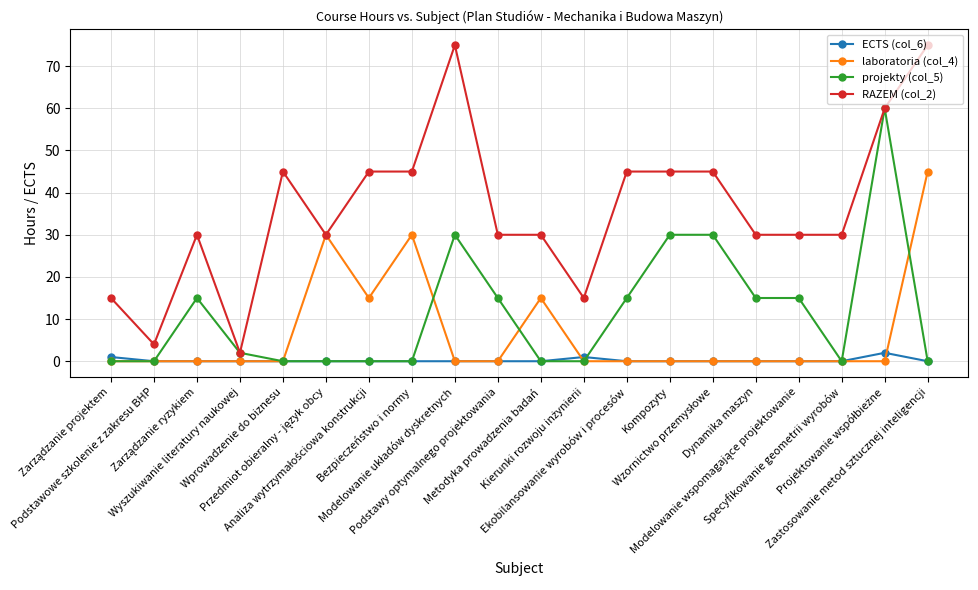

Rank the series by their maximum value, from highest to lowest.

RAZEM (col_2), projekty (col_5), laboratoria (col_4), ECTS (col_6)